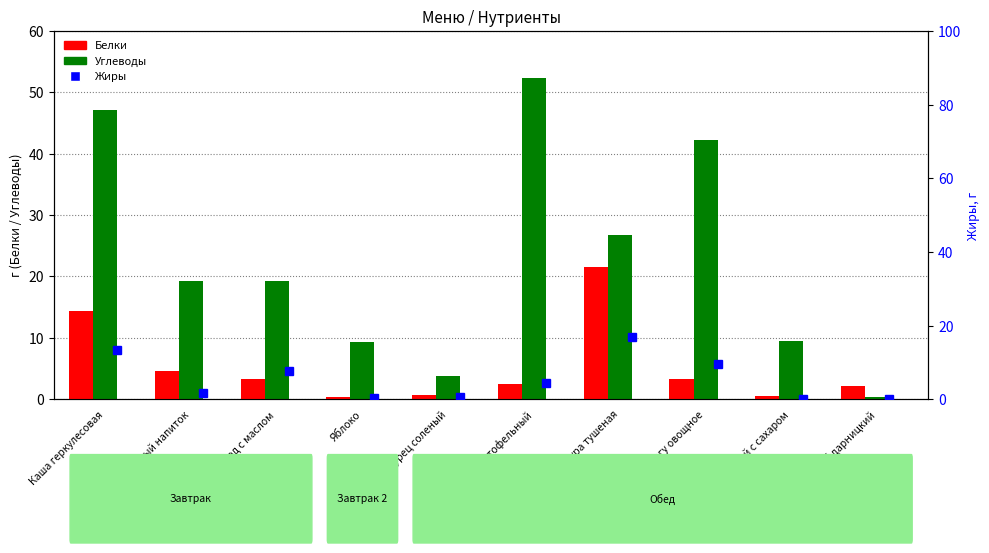

Which category has the highest value in the Углеводы series?

Суп картофельный